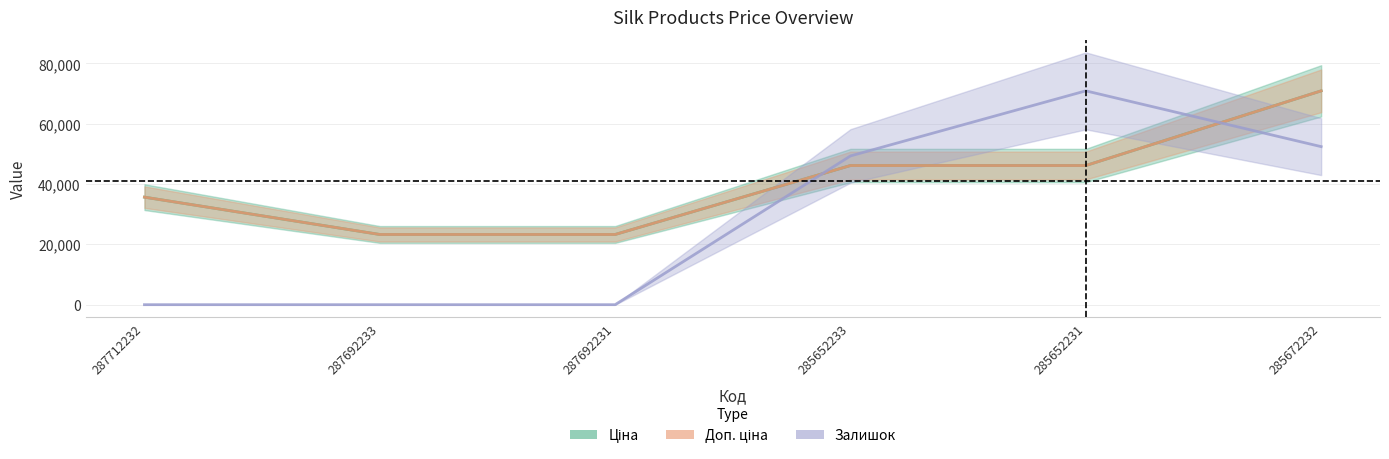

What is the value of the Ціна point at the 2nd from the left?

23278.2